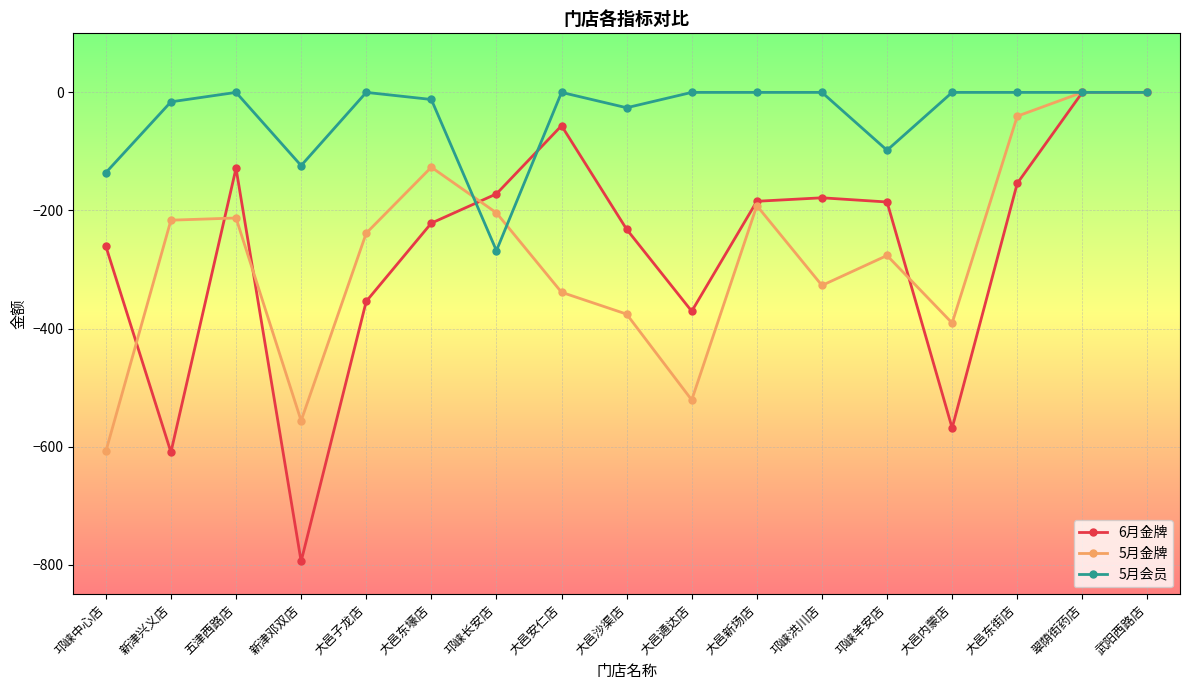

Is the value of 5月会员 at 翠荫街药店 greater than the value of 6月金牌 at 大邑新场店?

Yes